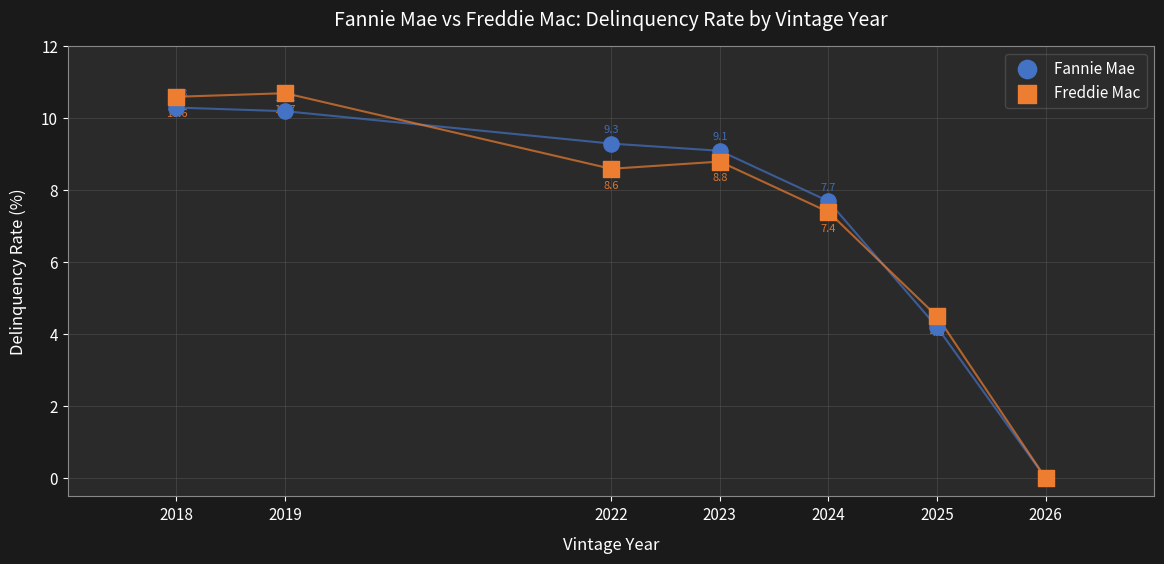

In the Freddie Mac series, what Y value is closest to 5?

4.5